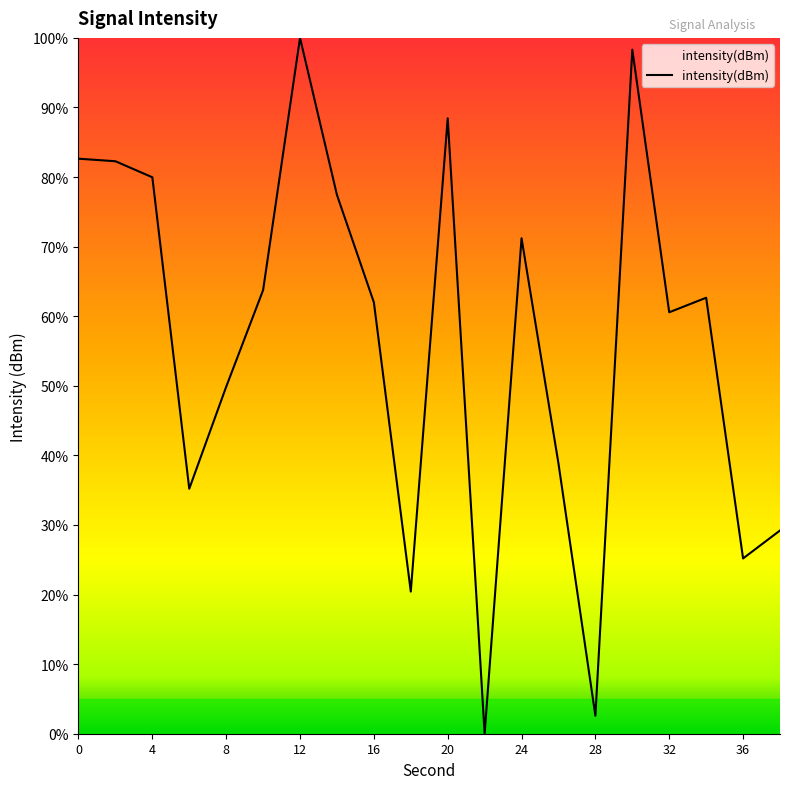

What is the difference between the maximum and minimum values?

100.0